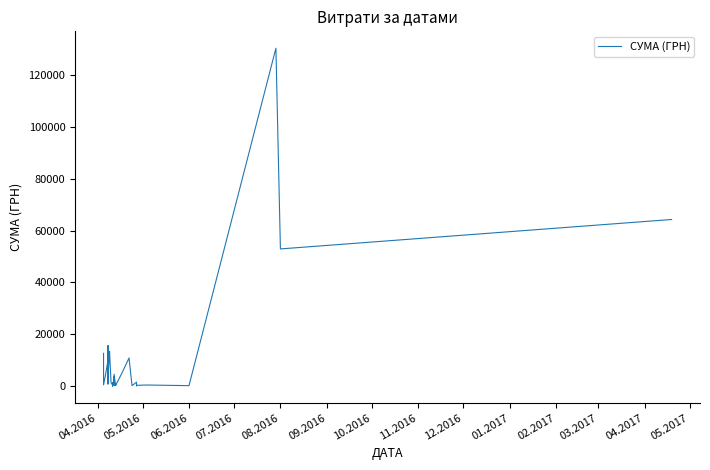

What is the value of the 1st point from the left?

12651.6